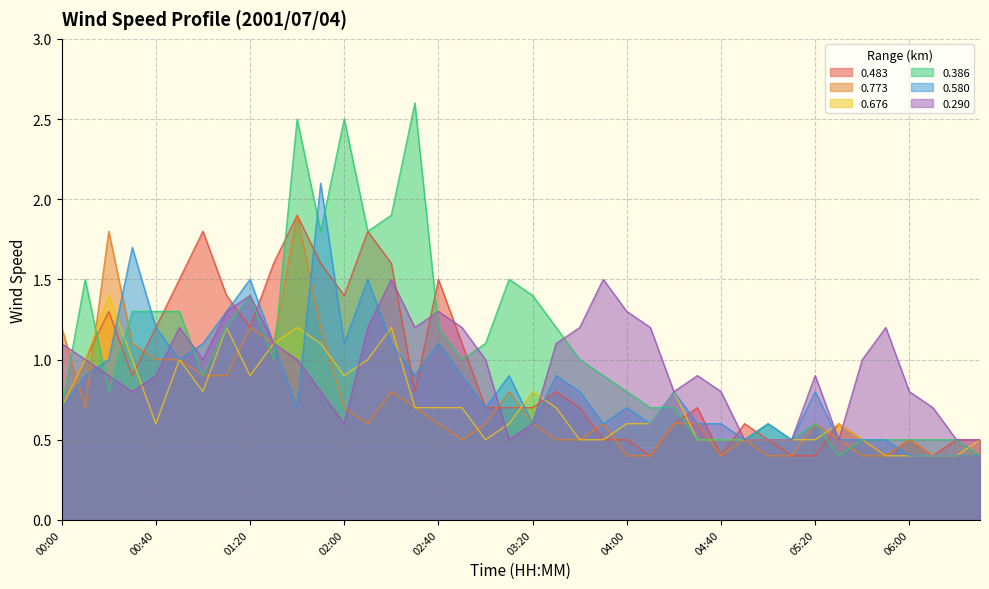

Where does the 0.290 series first go above 1?

00:00